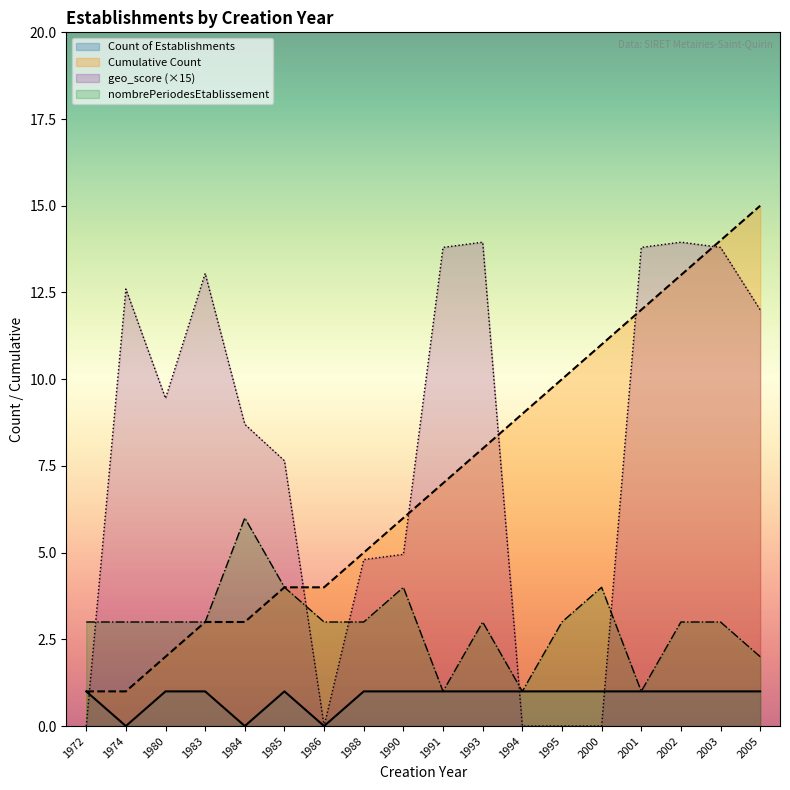

Which series has the largest total across all categories?

geo_score (×15)